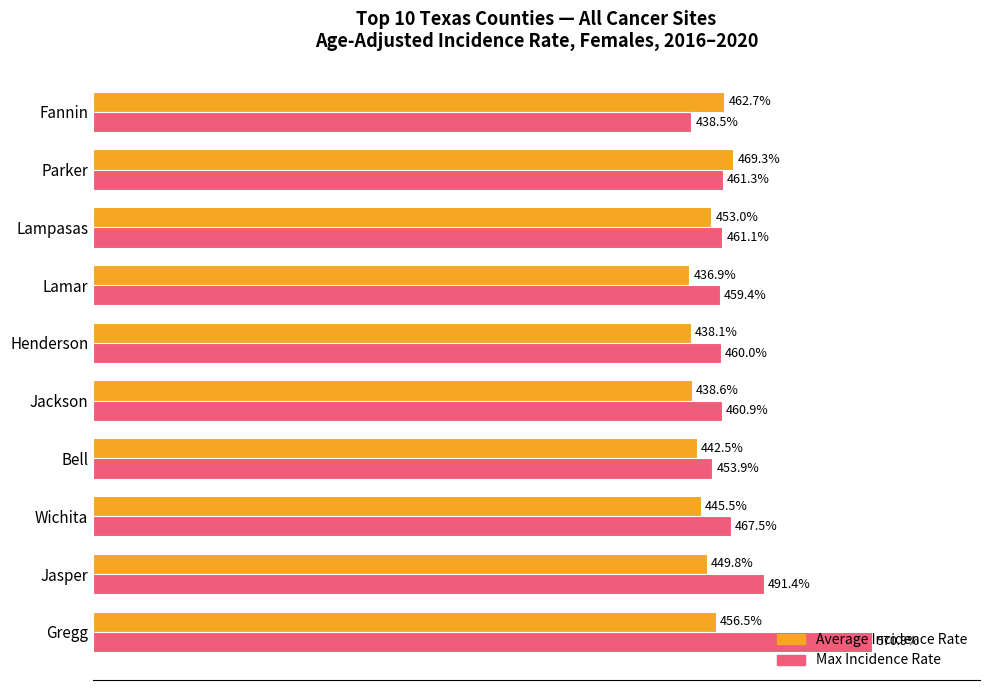

Which series has the largest total across all categories?

Max Incidence Rate